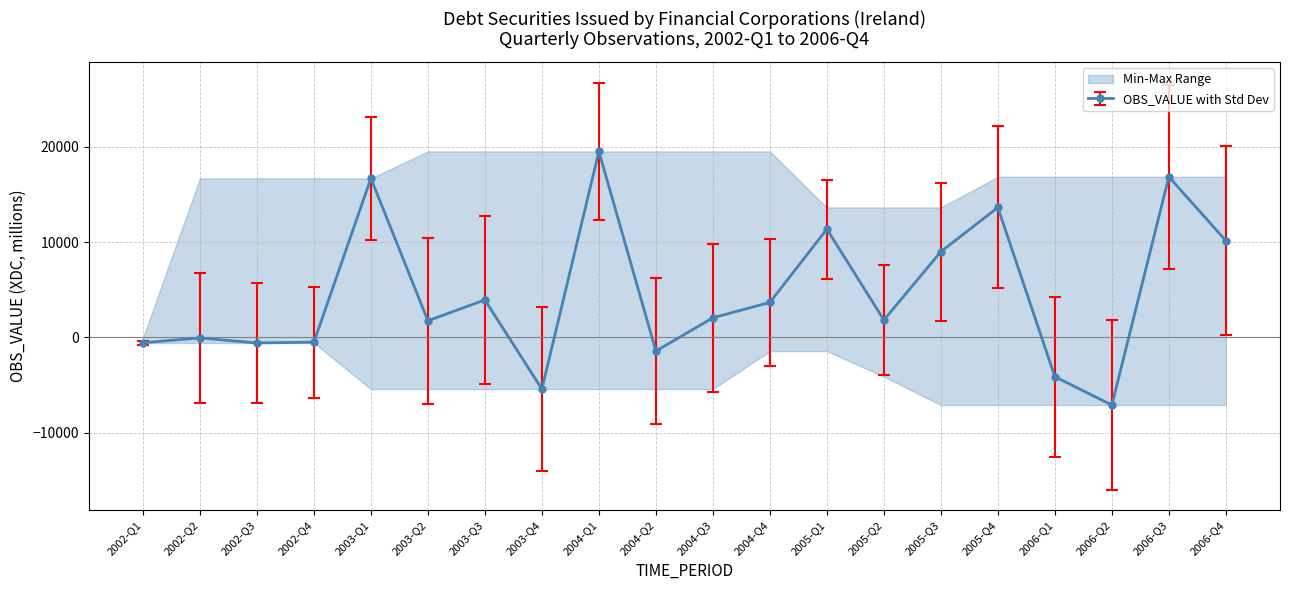

At which label is the value closest to 6208?

2003-Q3